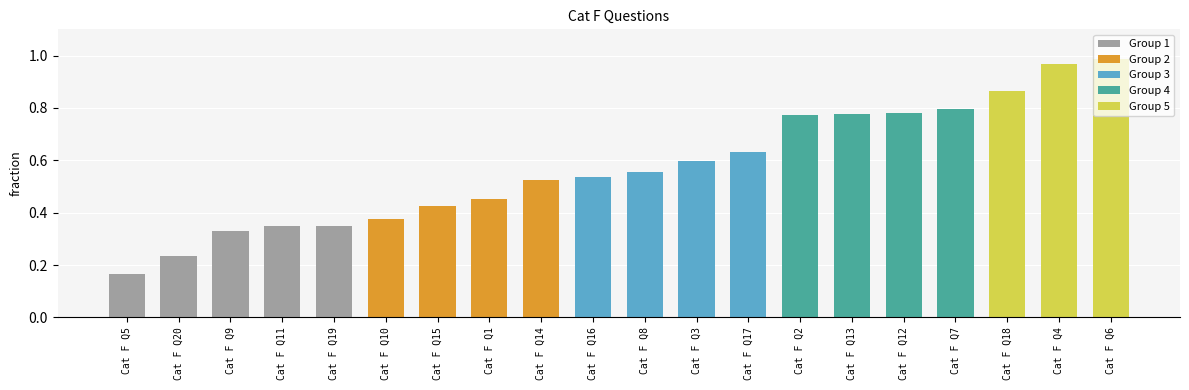

What is the change in value from Cat F Q1 to Cat F Q8?

+0.1